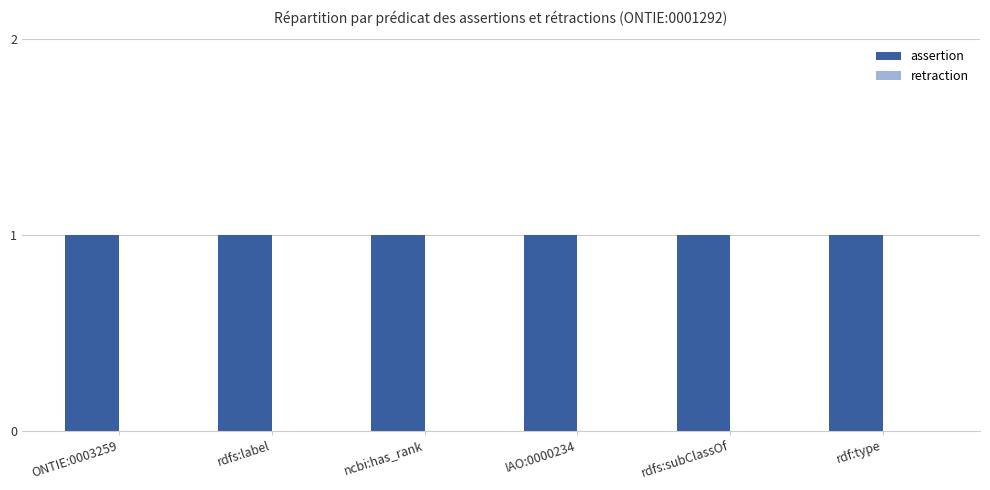

Which series has the largest range (max minus min)?

assertion